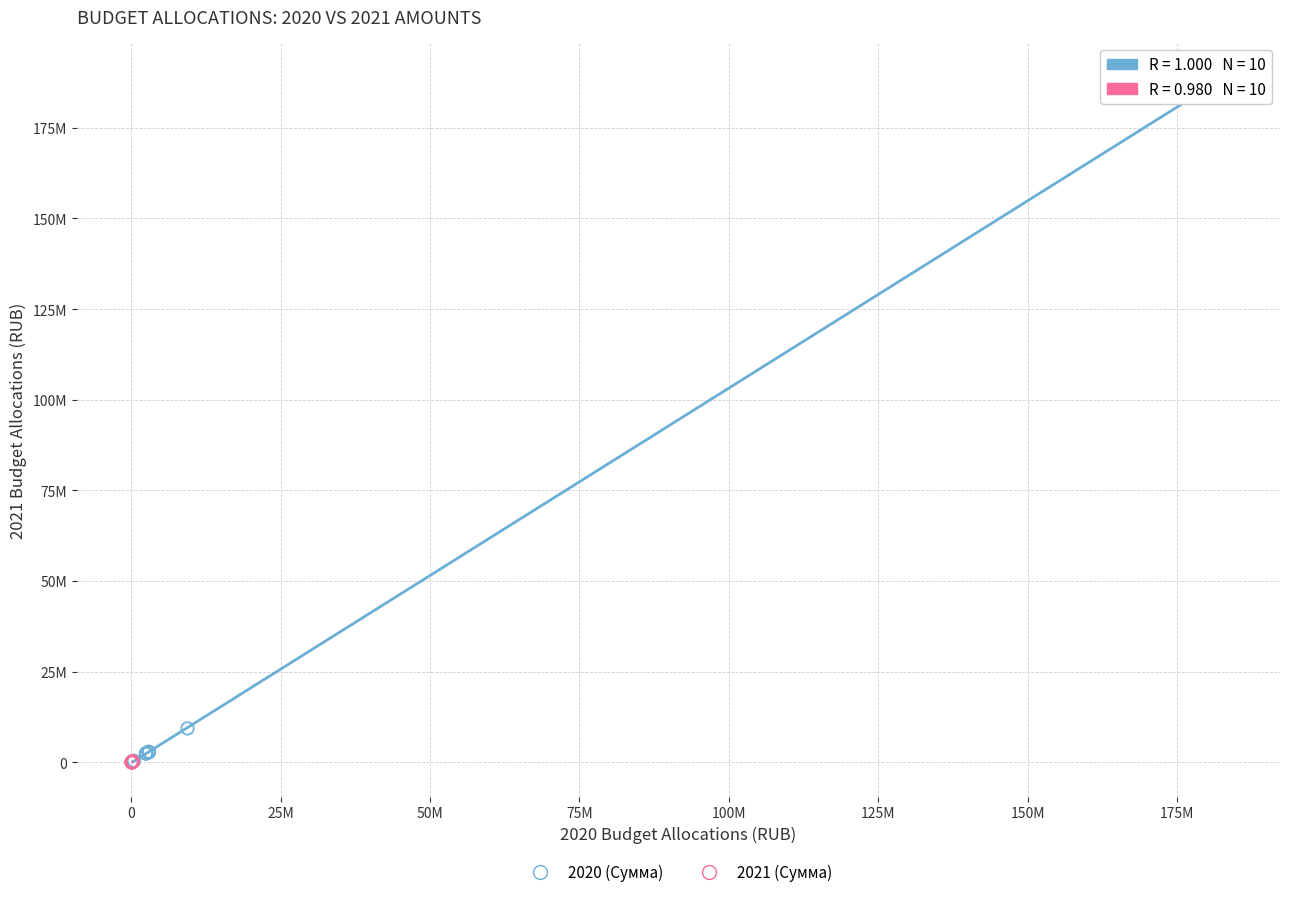

What are all the series names shown in the legend?

2020 (Сумма), 2021 (Сумма)